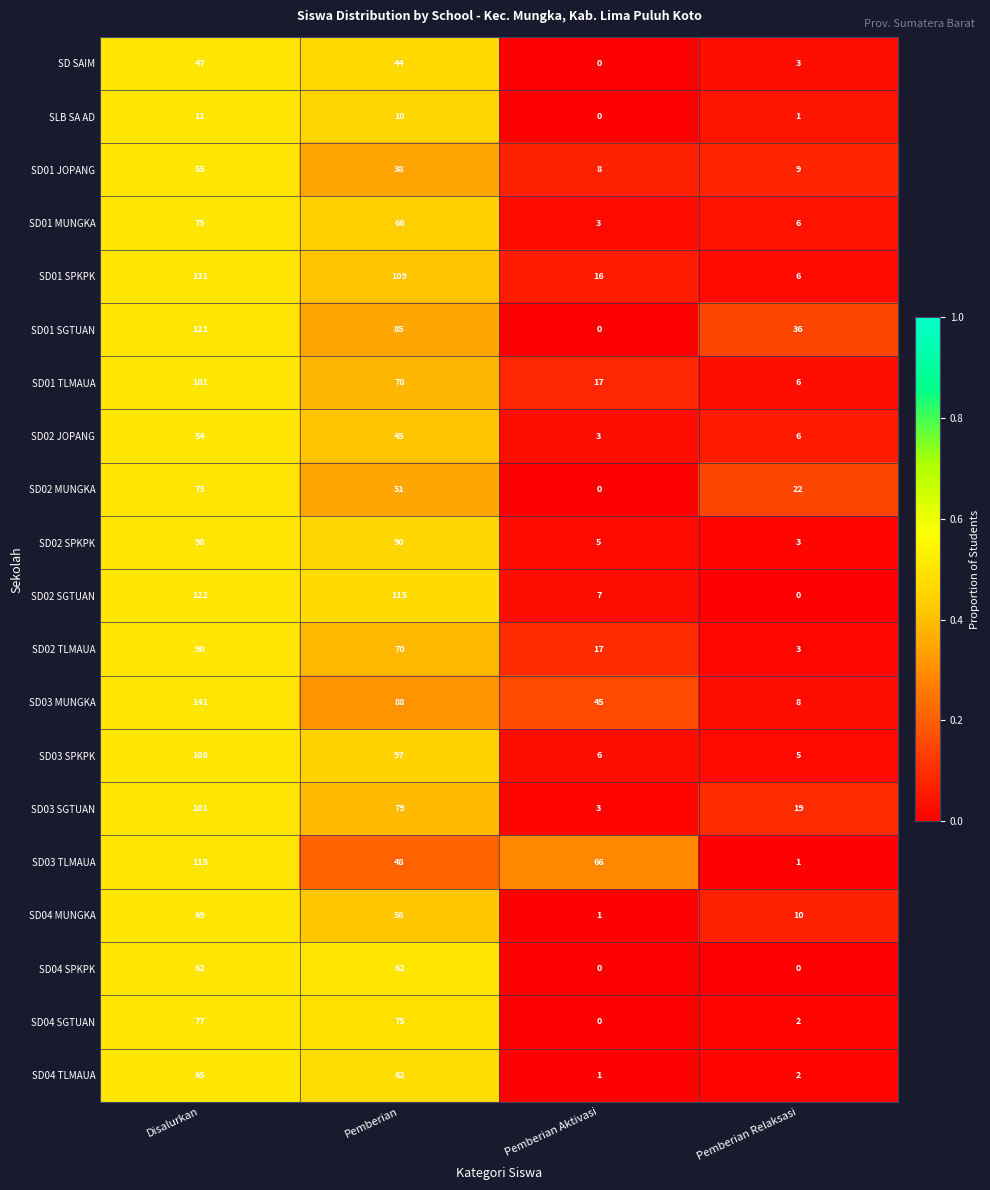

At how many categories does at least one series exceed 0?

4